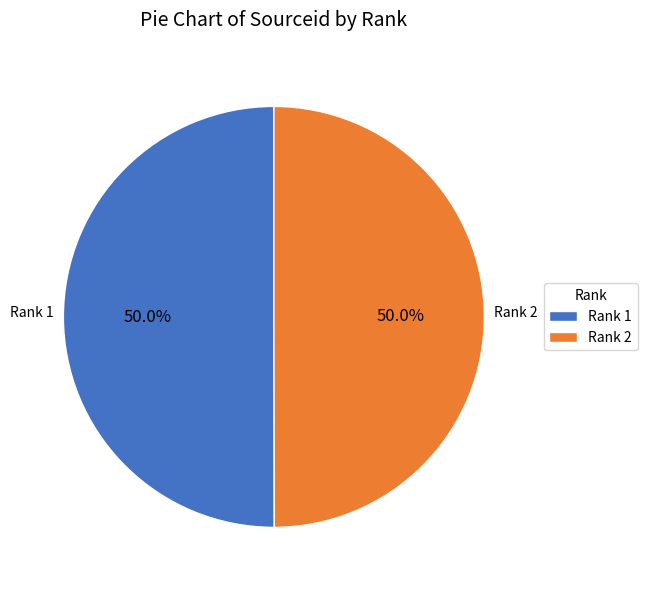

Combined, what portion of the pie is Rank 1 and Rank 2?

100.0%